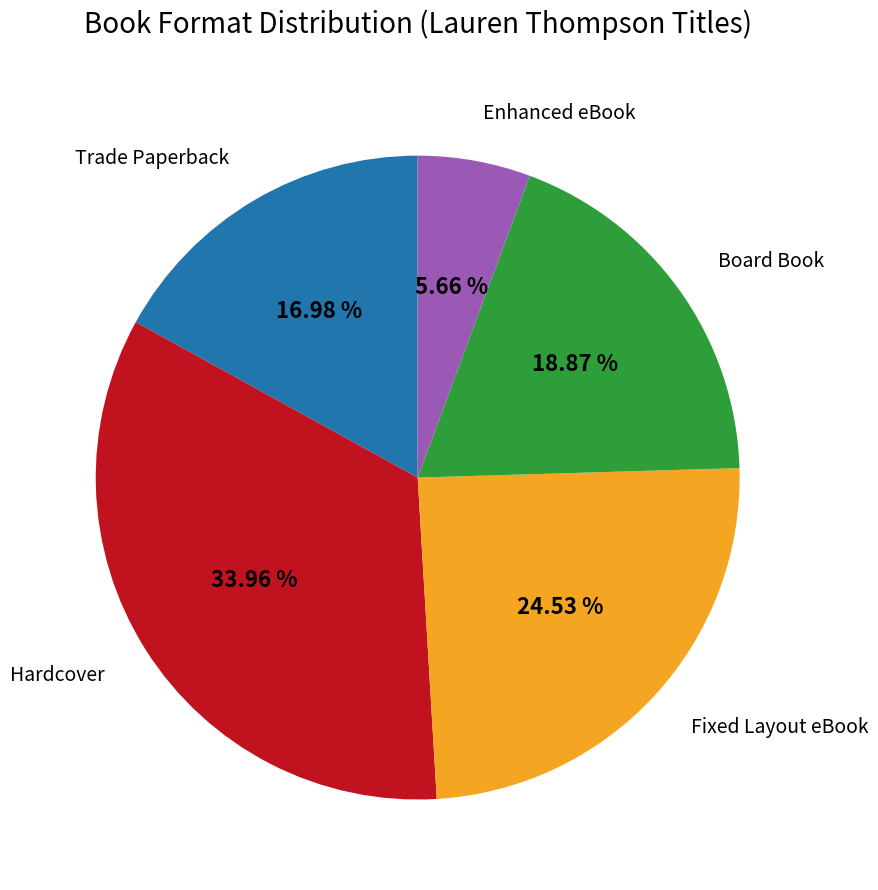

Does any single category account for the majority?

No